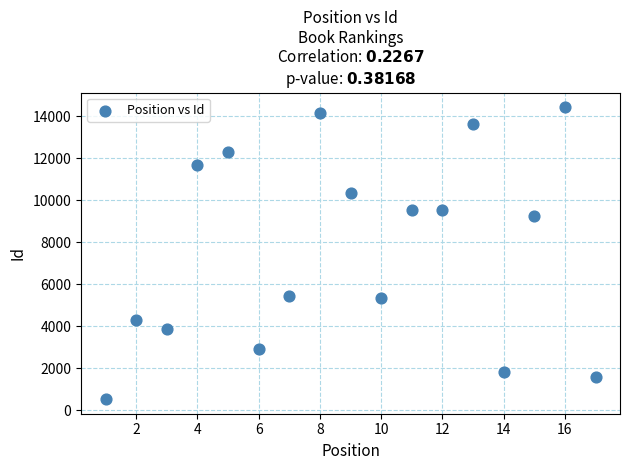

What Y value in the scatter plot is closest to 7484?

9260